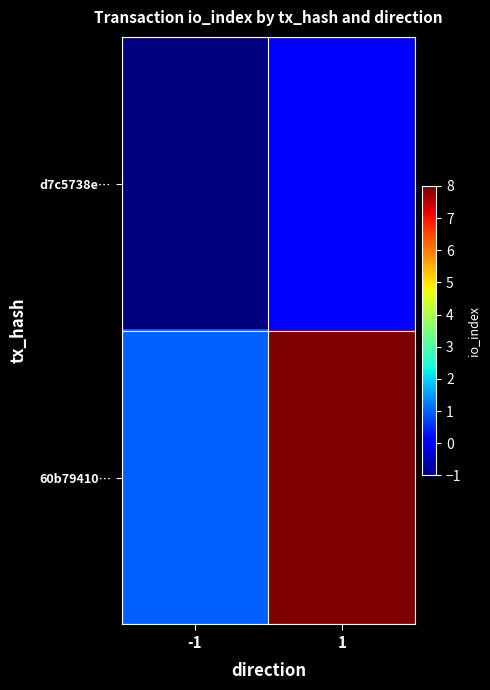

Rank the series by their average value, from highest to lowest.

60b79410…, d7c5738e…